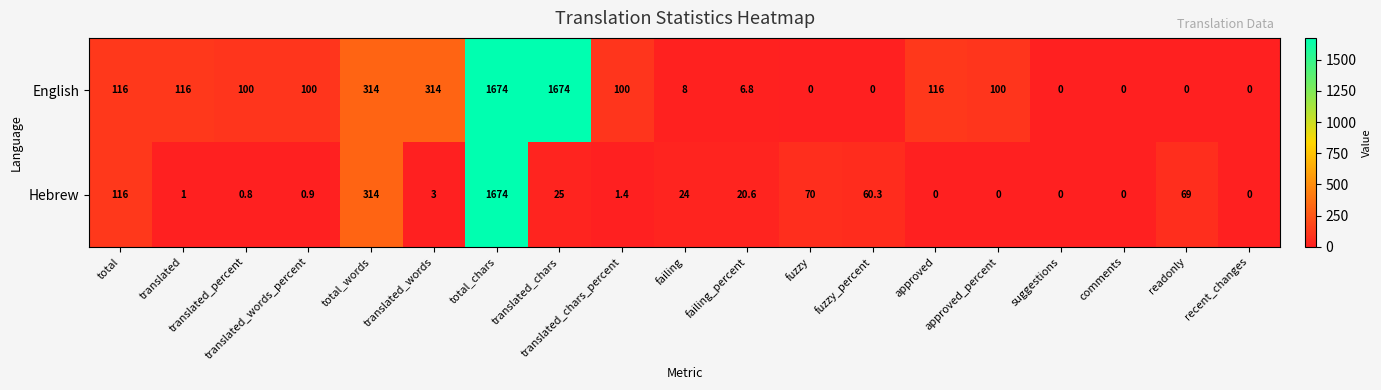

What is the sum of the Hebrew values at translated_words and translated_words_percent?

3.9